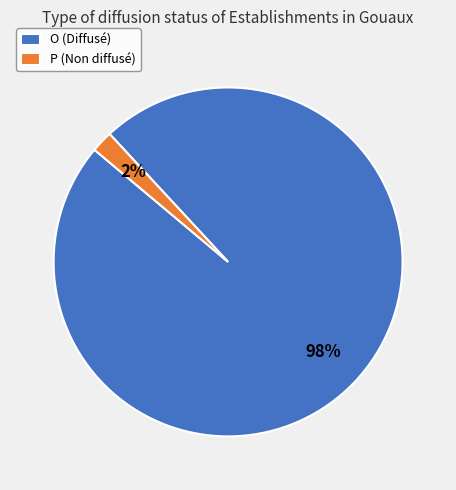

Do P (Non diffusé) and O (Diffusé) together represent more than half of the pie?

Yes